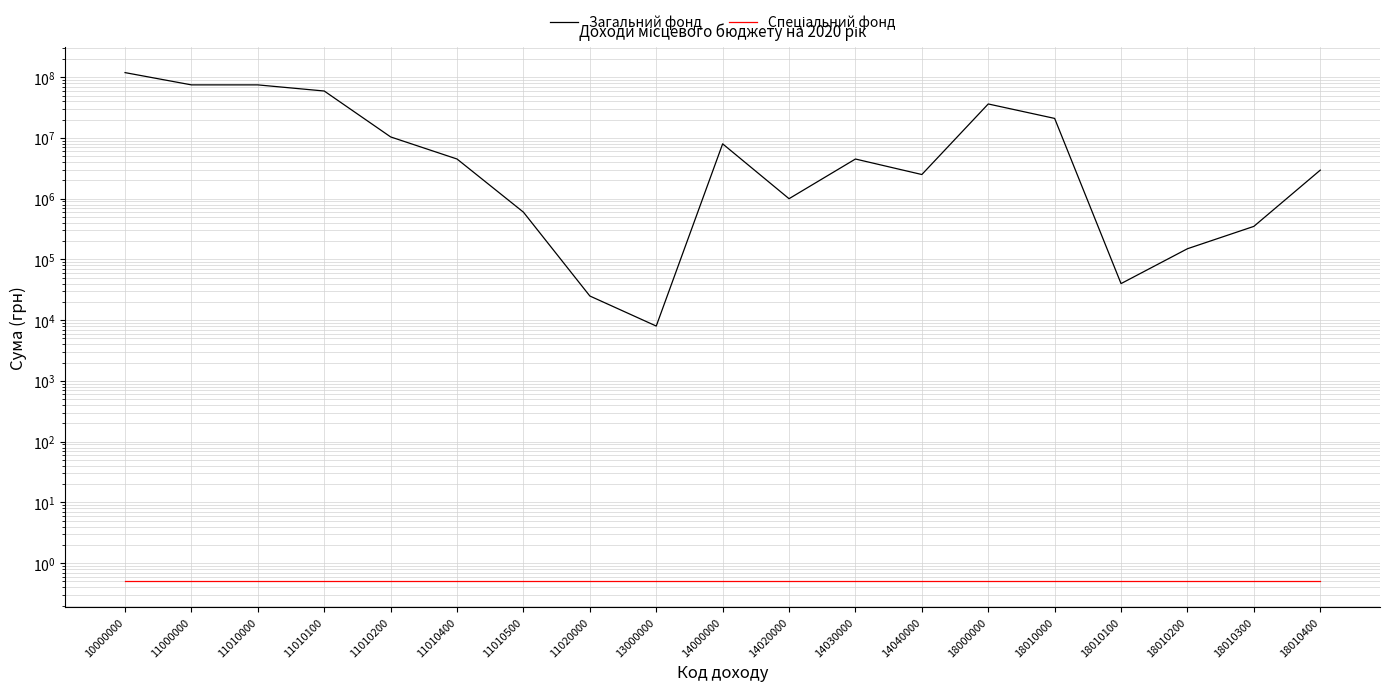

Count the number of categories in the chart.

19